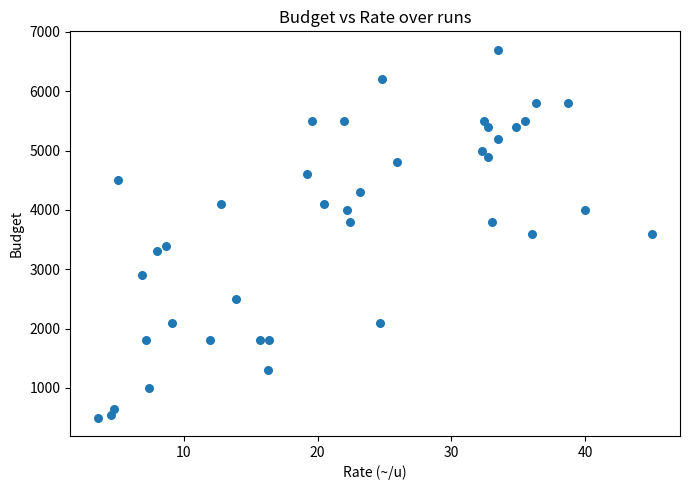

What is the range of Y values (max minus min)?

6200